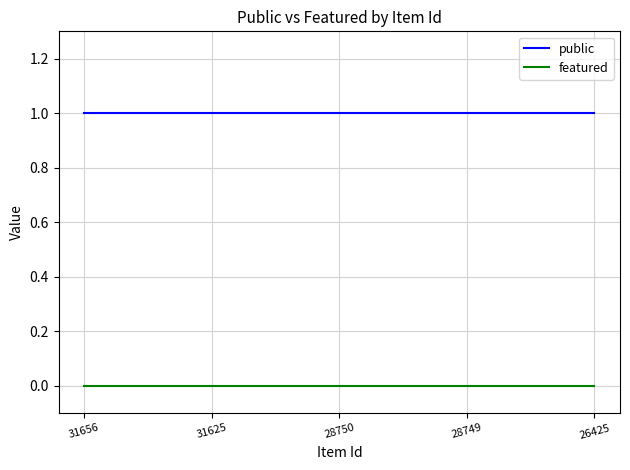

True or false: featured and public cross at least once.

False